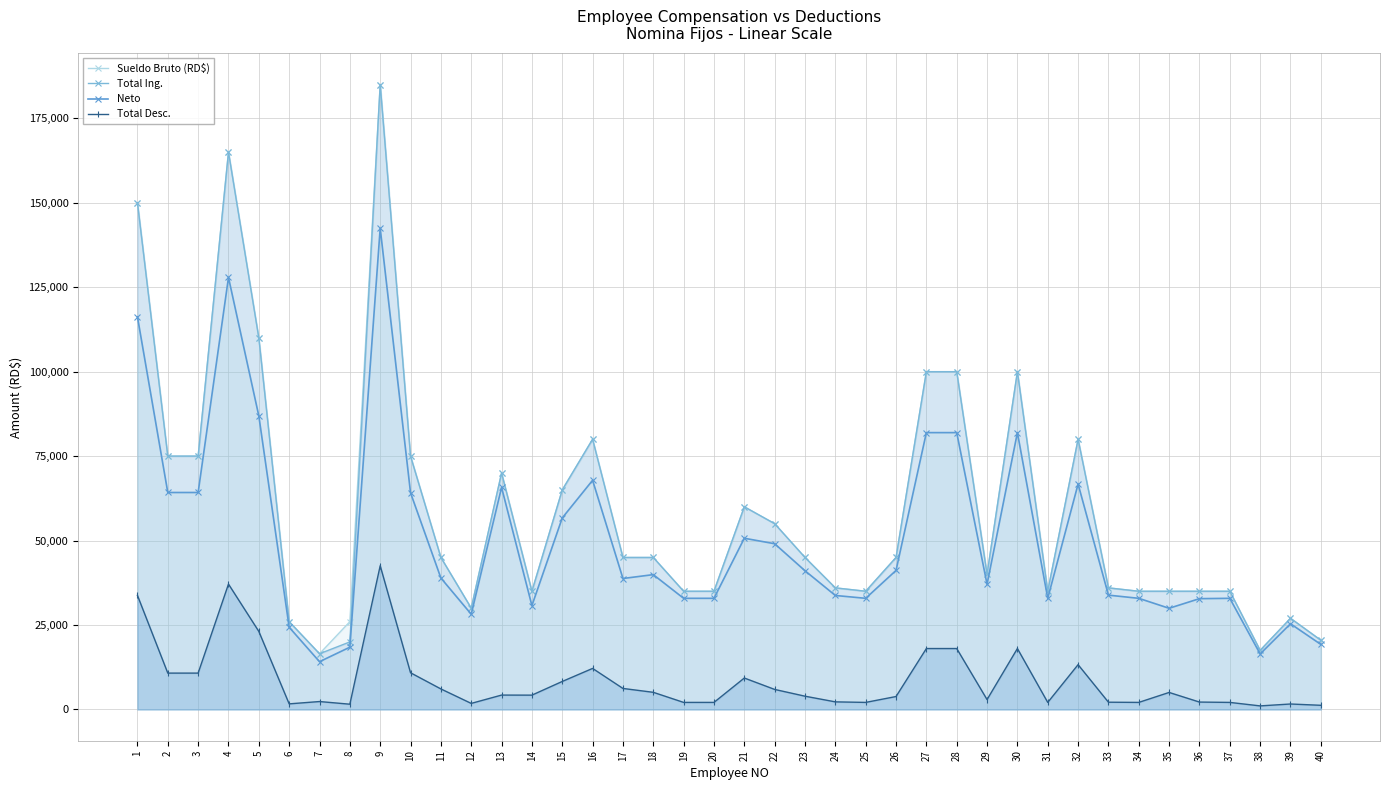

Reading right to left, transcribe all the data shown in this chart.

Sueldo Bruto (RD$): 20500.0	27000.0	17500.0	35000.0	35000.0	35000.0	35000.0	36000.0	80000.0	35000.0	100000.0	40000.0	100000.0	100000.0	45000.0	35000.0	36000.0	45000.0	55000.0	60000.0	35000.0	35000.0	45000.0	45000.0	80000.0	65000.0	35000.0	70000.0	30000.0	45000.0	75000.0	185000.0	26000.0	16500.0	26000.0	110000.0	165000.0	75000.0	75000.0	150000.0
Total Ing.: 20500.0	27000.0	17500.0	35000.0	35000.0	35000.0	35000.0	36000.0	80000.0	35000.0	100000.0	40000.0	100000.0	100000.0	45000.0	35000.0	36000.0	45000.0	55000.0	60000.0	35000.0	35000.0	45000.0	45000.0	80000.0	65000.0	35000.0	70000.0	30000.0	45000.0	75000.0	185000.0	20000.0	16500.0	26000.0	110000.0	165000.0	75000.0	75000.0	150000.0
Neto: 19263.5	25379.3	16440.8	32906.5	32806.5	29957.5	32906.5	33847.4	66733.5	32906.5	81959.6	37068.3	81959.6	81959.6	41167.2	32906.5	33747.4	41067.2	49064.8	50688.3	32906.5	32906.5	39919.6	38772.0	67846.1	56705.9	30756.5	65738.0	28202.0	38917.2	64133.1	142452.2	18438.4	14149.7	24338.4	86891.2	127882.2	64233.1	64233.1	116230.8
Total Desc.: 1236.5	1620.7	1059.2	2093.5	2193.5	5042.5	2093.5	2152.6	13266.5	2093.5	18040.4	2931.7	18040.4	18040.4	3832.8	2093.5	2252.6	3932.8	5935.2	9311.7	2093.5	2093.5	5080.4	6228.0	12153.9	8294.1	4243.5	4262.0	1798.0	6082.8	10866.9	42547.8	1561.6	2350.3	1661.6	23108.8	37117.8	10766.9	10766.9	33769.2